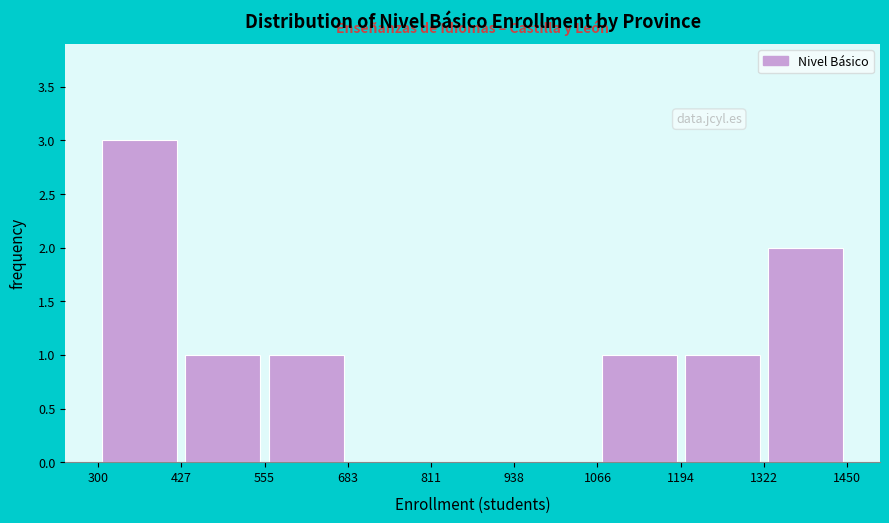

Which range on the x-axis has the tallest bar?

300 to 427